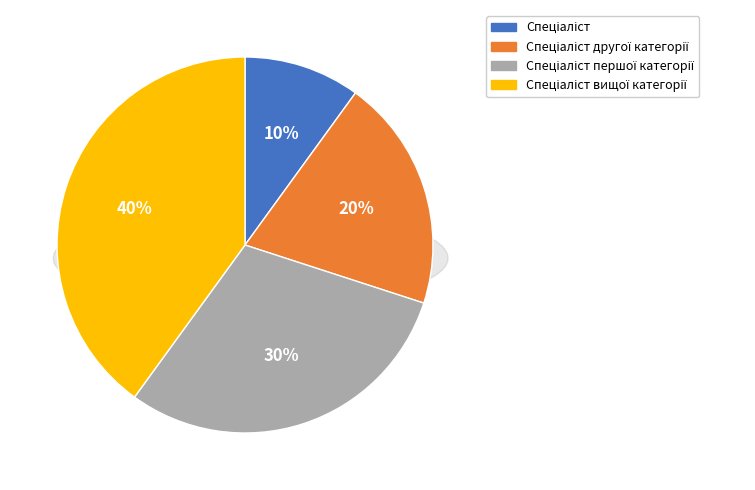

Does any single category account for the majority?

No